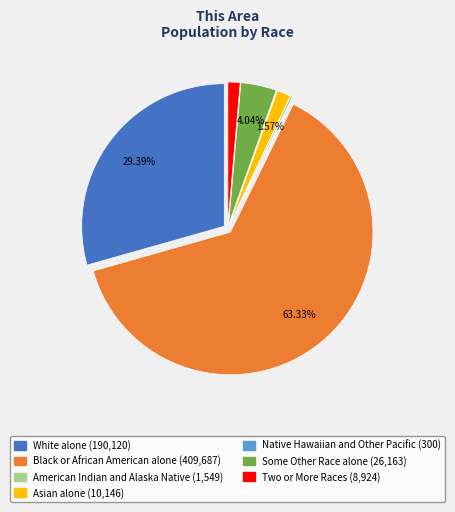

Between Some Other Race alone (26,163) and Asian alone (10,146), which is larger?

Some Other Race alone (26,163)